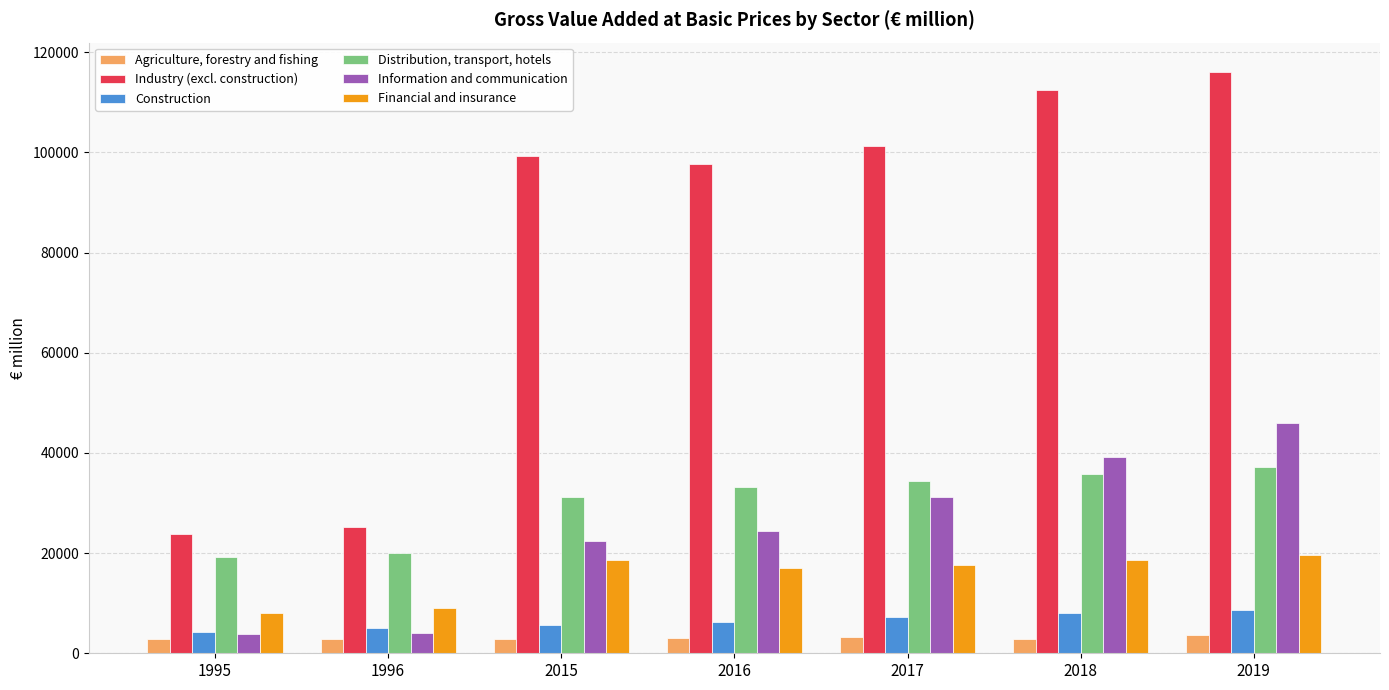

The value of Agriculture, forestry and fishing at 2015 is 2848.5. True or false?

True